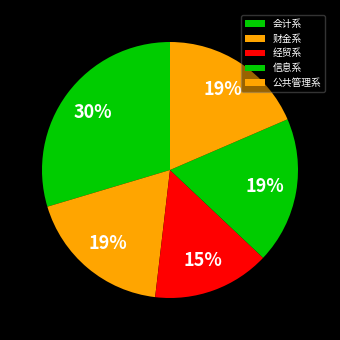

To the nearest percent, what is the combined percentage of 会计系 and 信息系?

48%